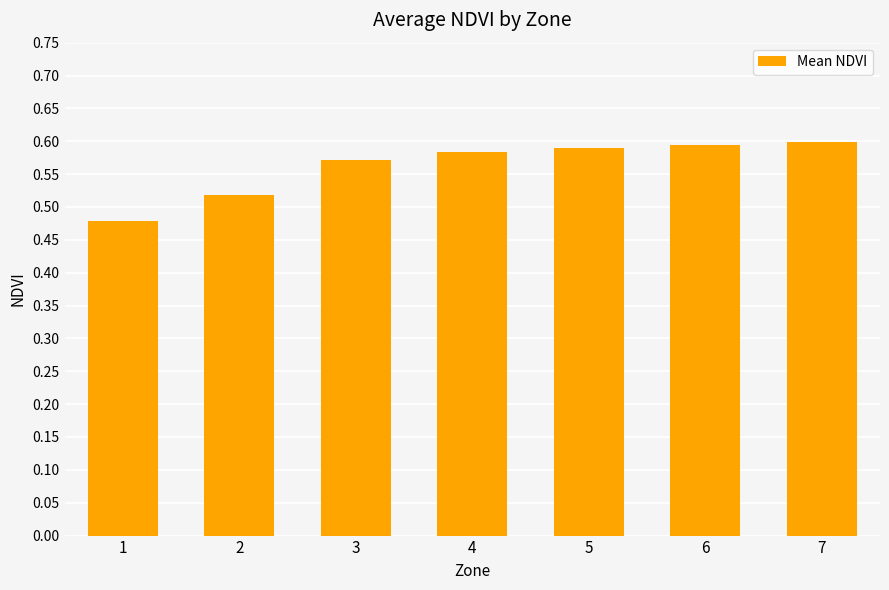

Where is the data nearest to the value 0?

1